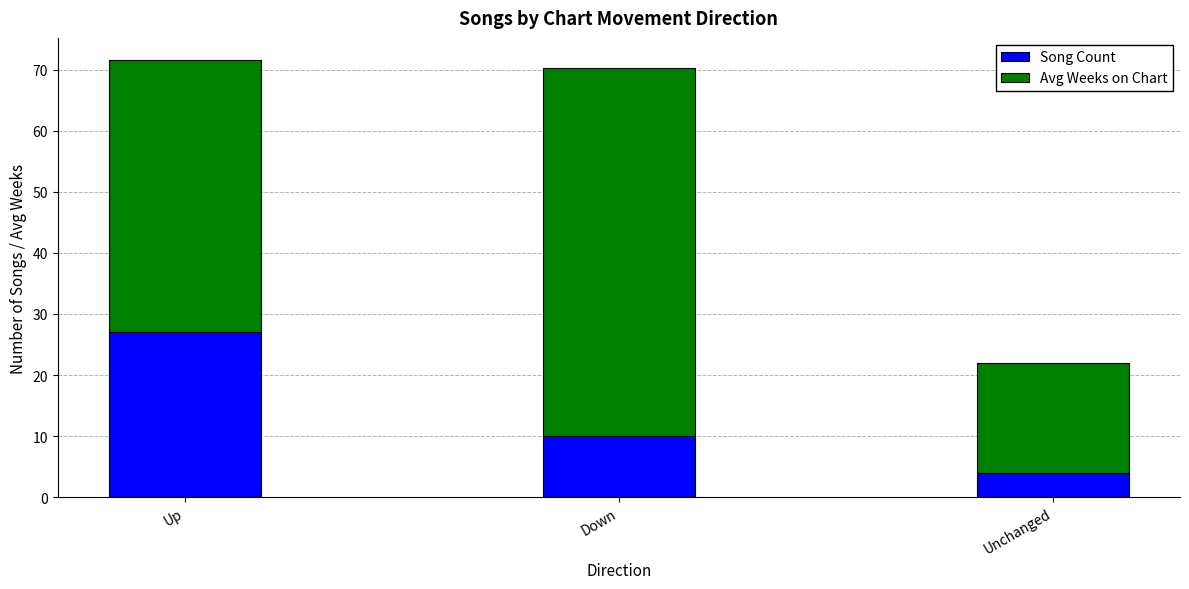

What is the total value across all series at Unchanged?

22.0